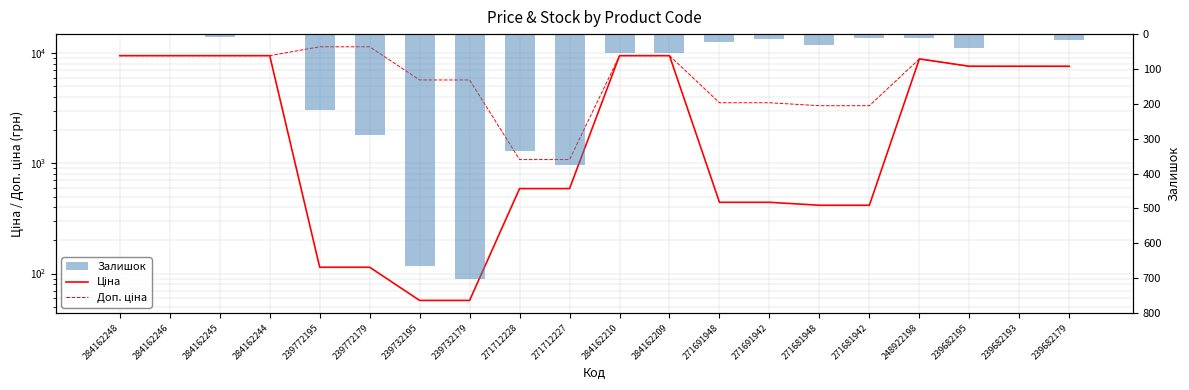

What is the total value across all series at 284162245?

18968.1